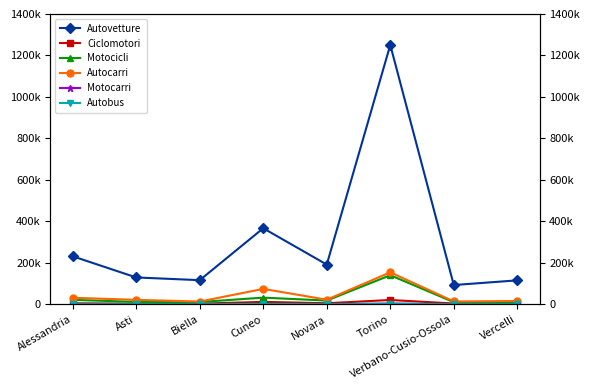

What is the difference between the maximum and minimum values in the Motocarri series?

2926